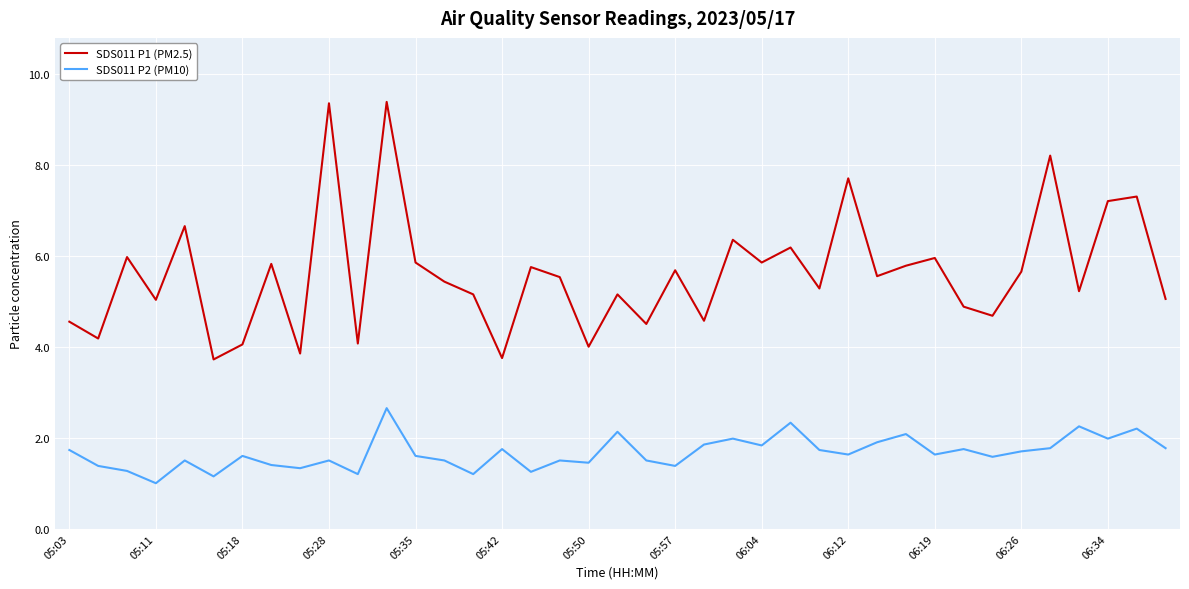

At how many categories does at least one series exceed 8?

3